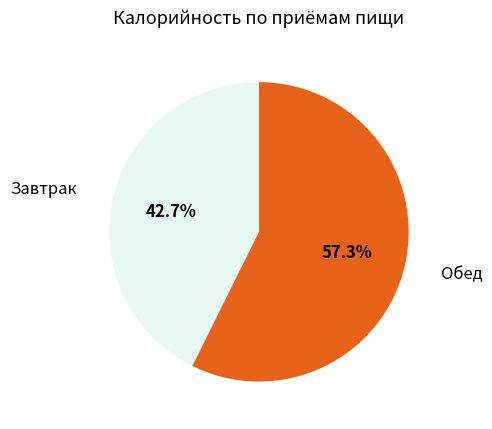

What is the ratio of the value at Завтрак to the value at Обед?

0.7